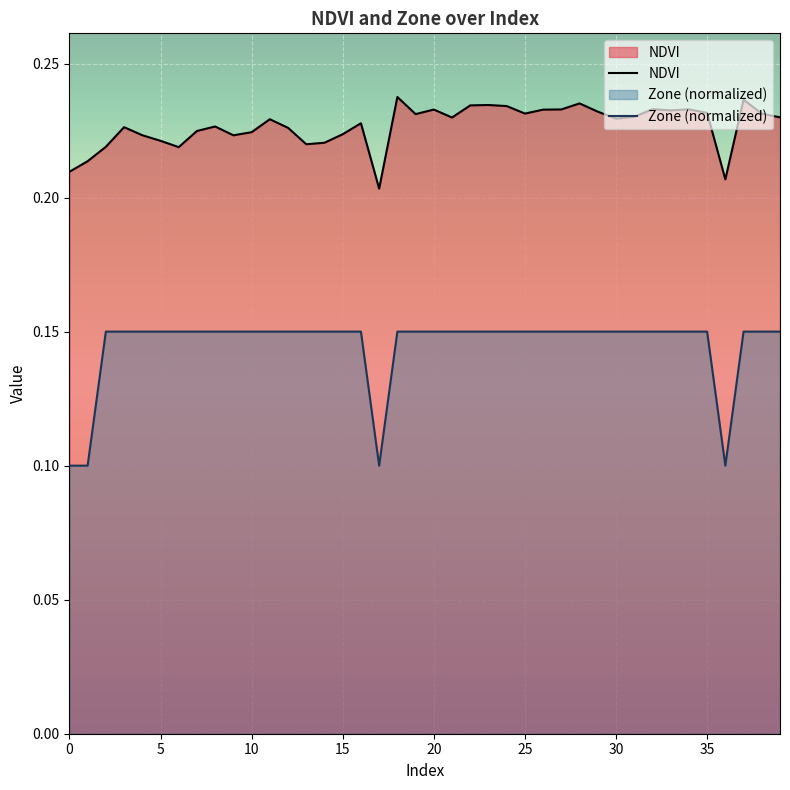

How many lines are shown in the chart?

2